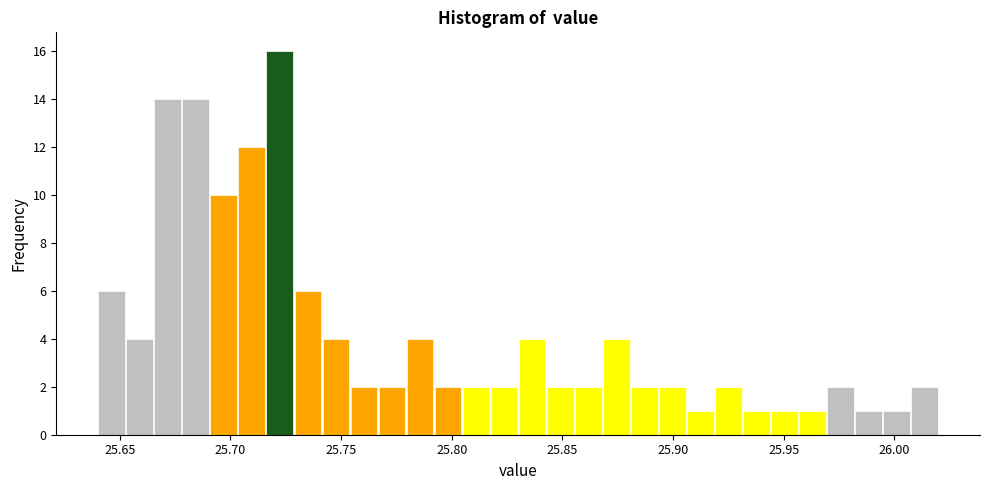

Read against the x-axis, roughly where is the centre of the tallest bar?

25.720